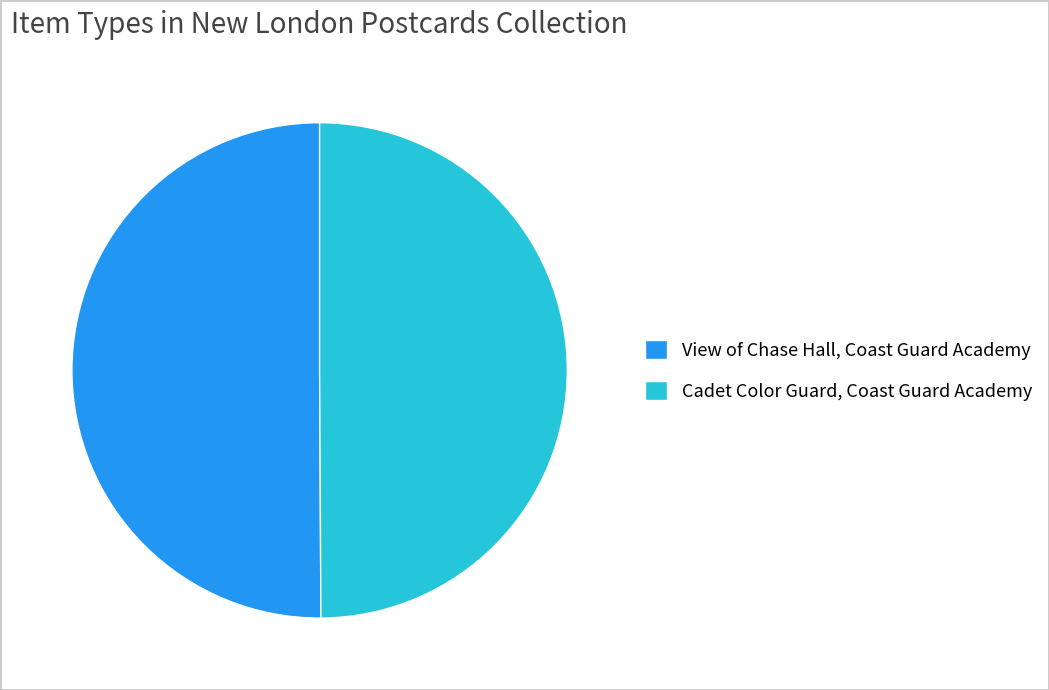

Do View of Chase Hall, Coast Guard Academy and Cadet Color Guard, Coast Guard Academy together represent more than half of the pie?

Yes